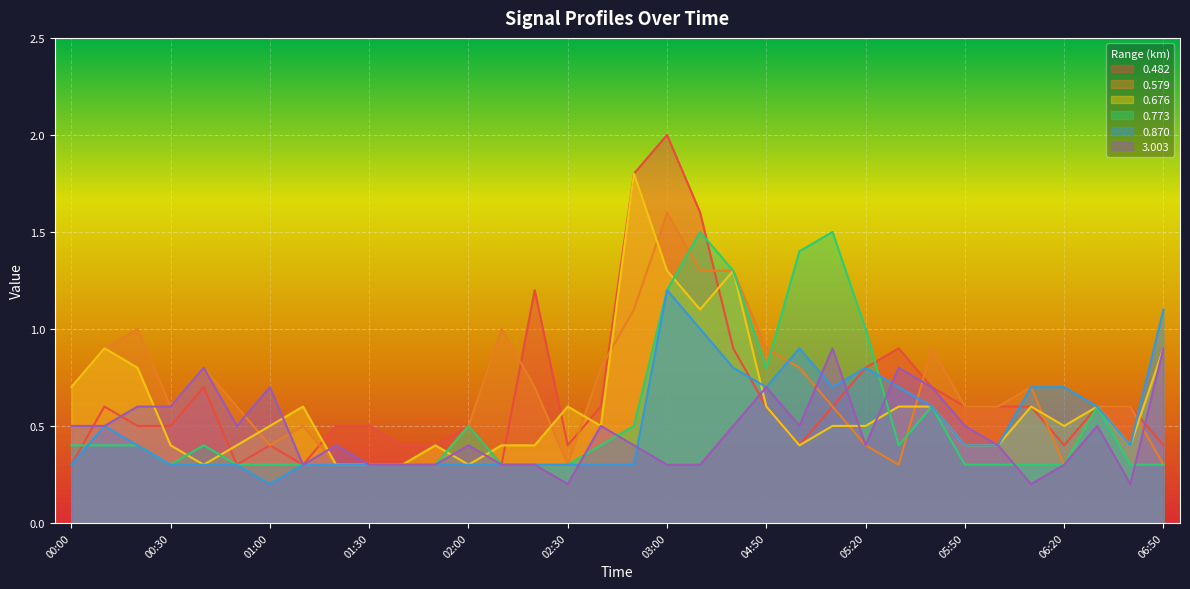

The value of 0.870 at 01:10 is 0.3. True or false?

True